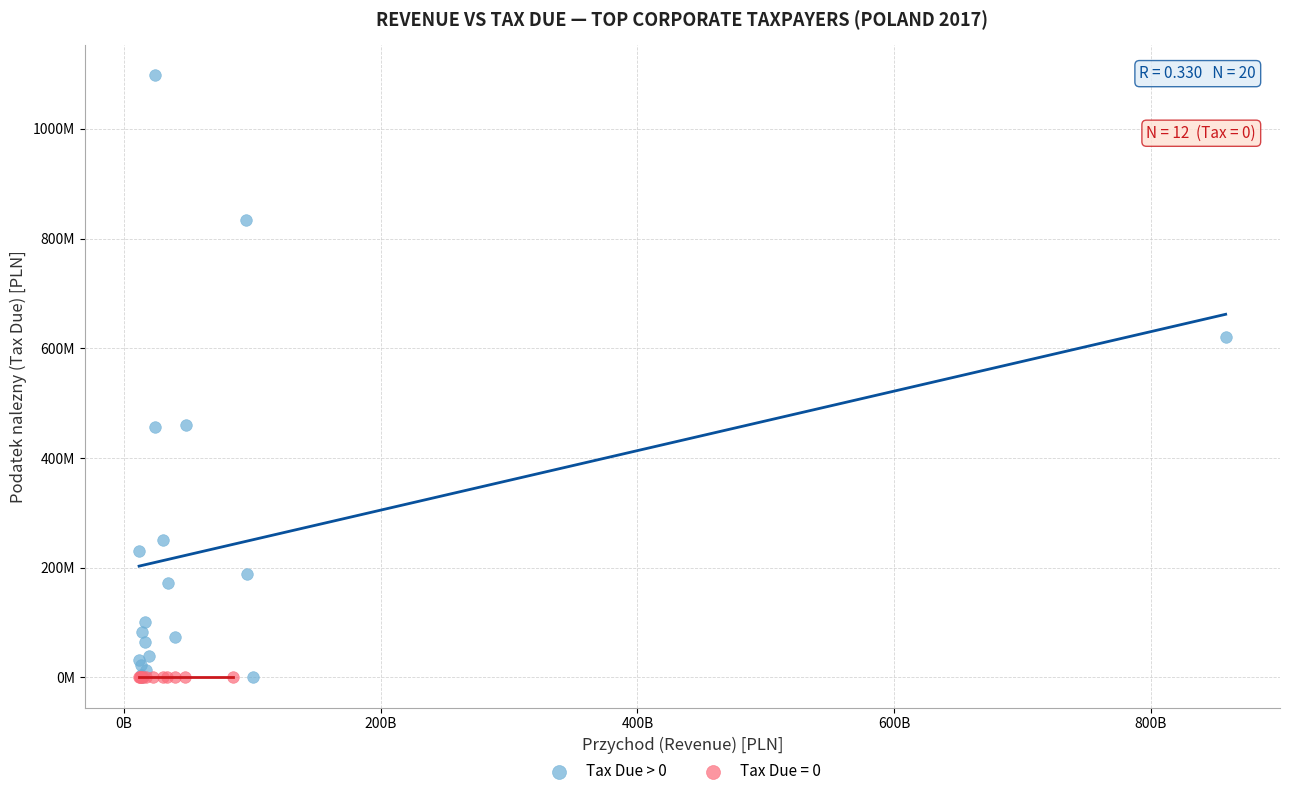

What are all the series names shown in the legend?

Tax Due > 0, Tax Due = 0